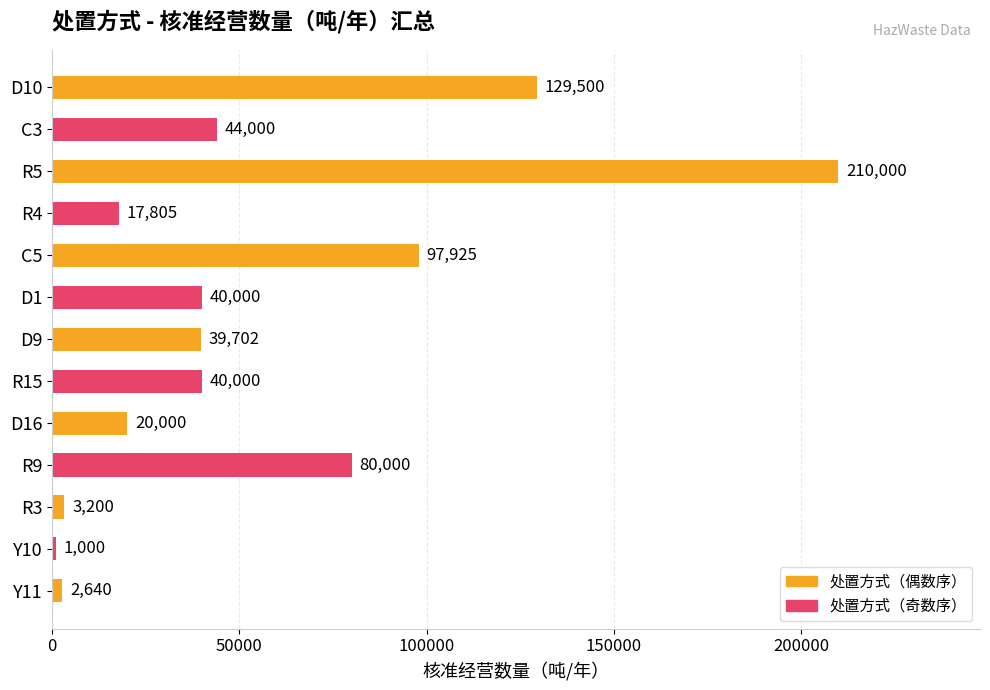

What is the smallest value displayed?

1000